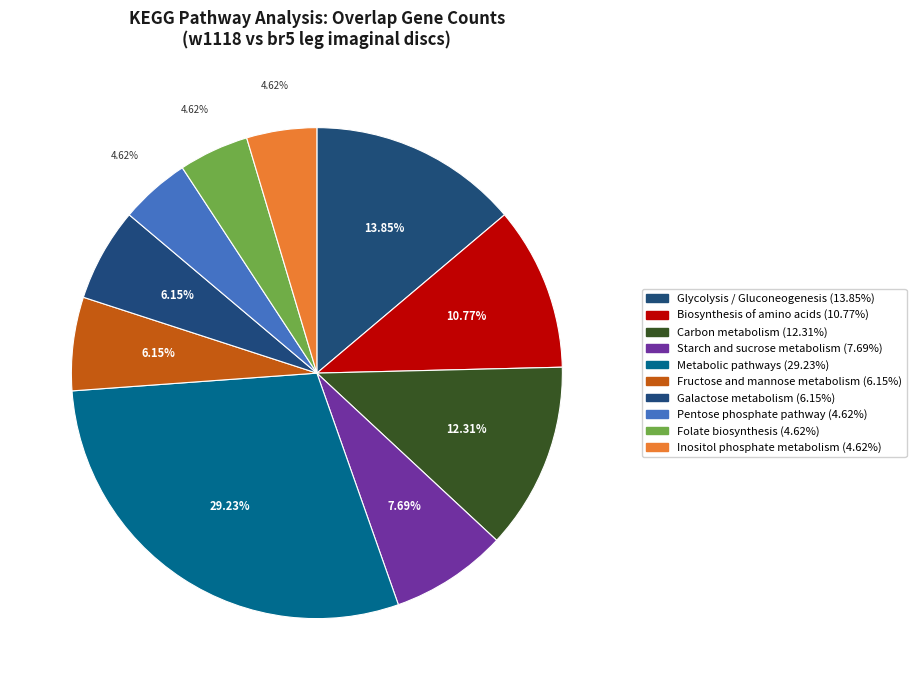

How many slices are in this pie chart?

10